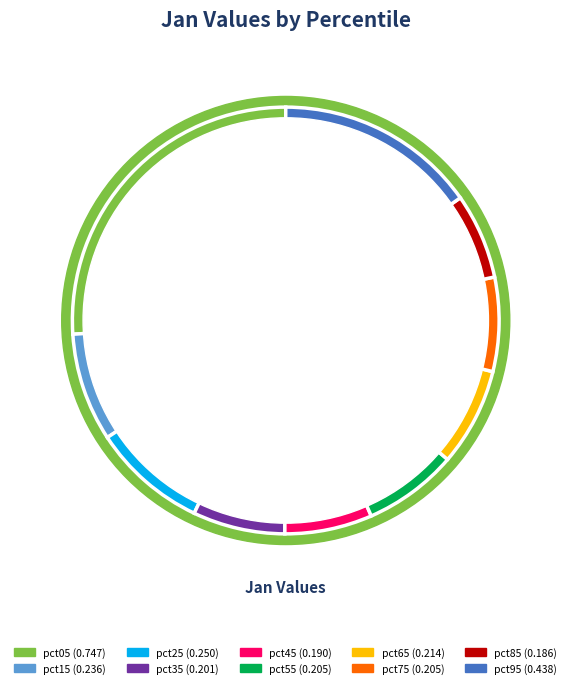

The pct65 slice represents 7% of the pie. True or false?

True